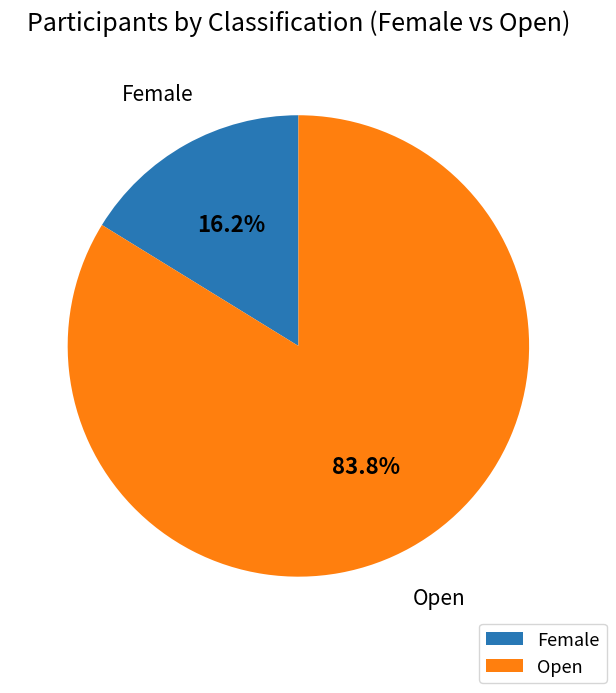

To the nearest percent, what is the average slice percentage?

50%